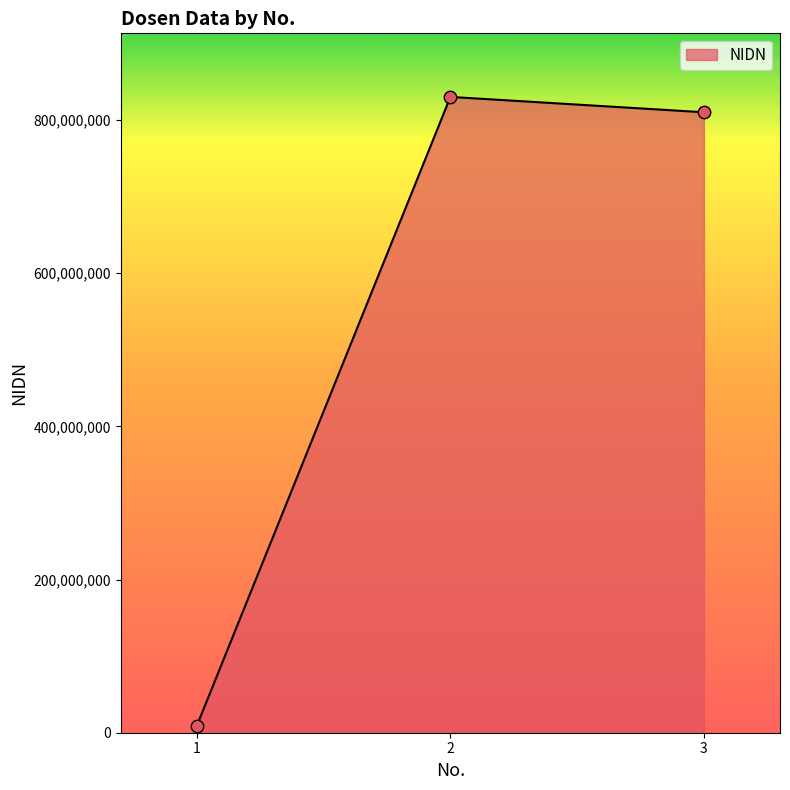

What is the ratio of the value at 2 to the value at 3?

1.0